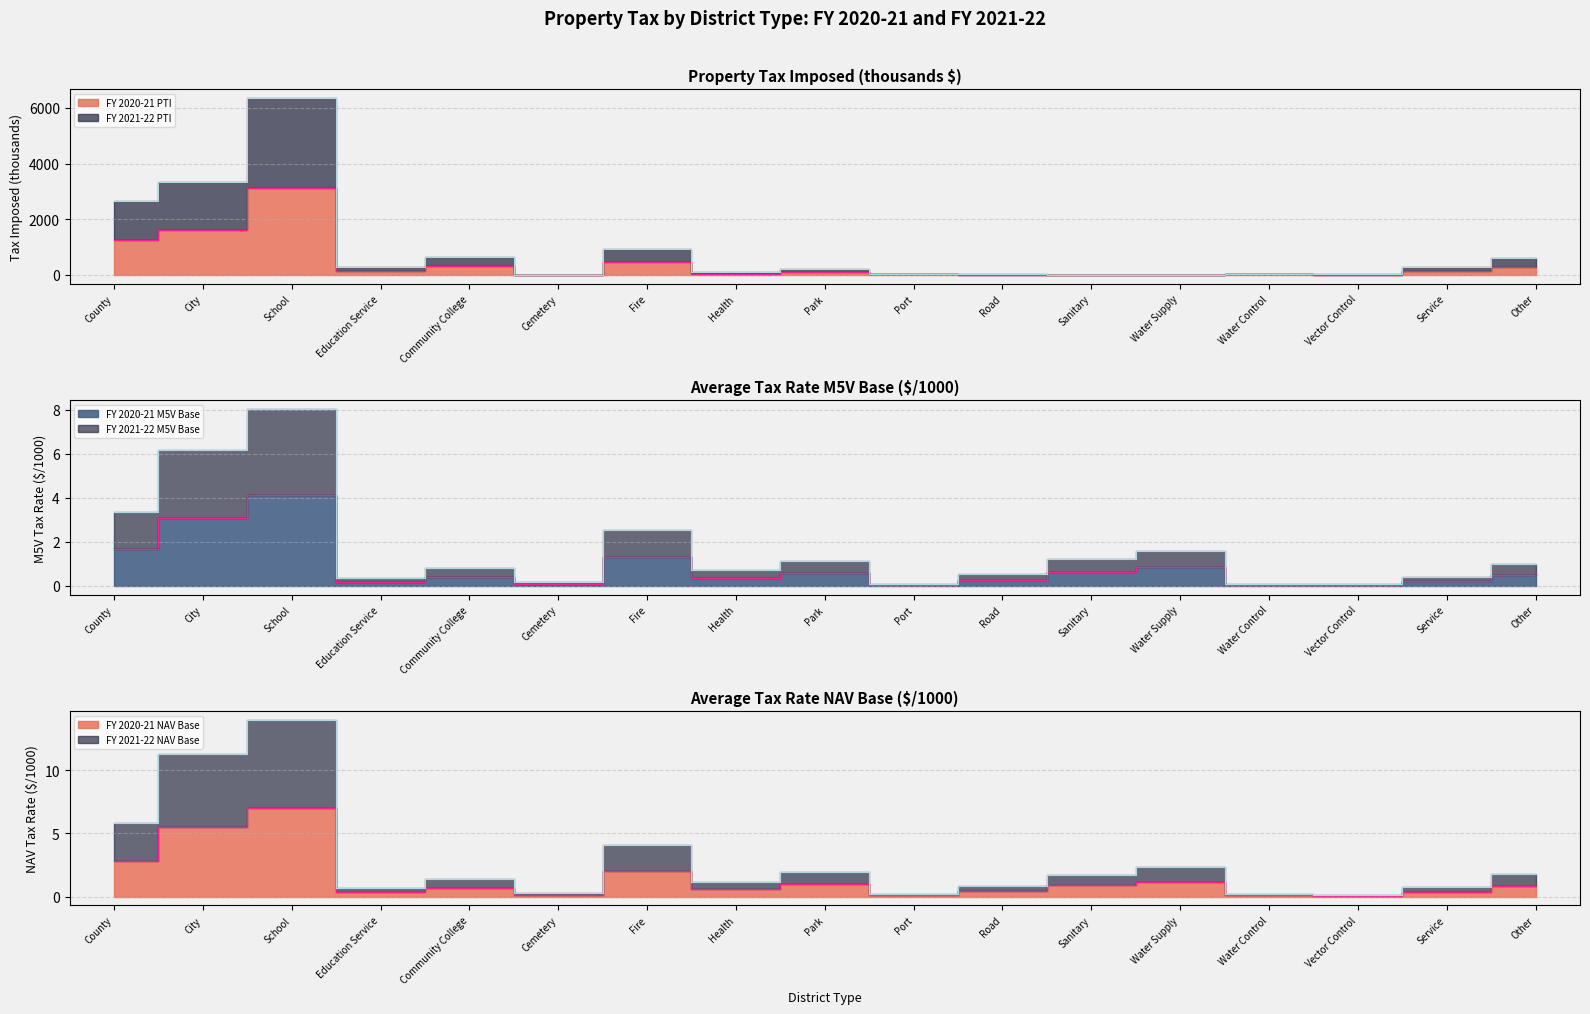

At which category does FY 2021-22 M5V Base reach its first local peak?

School